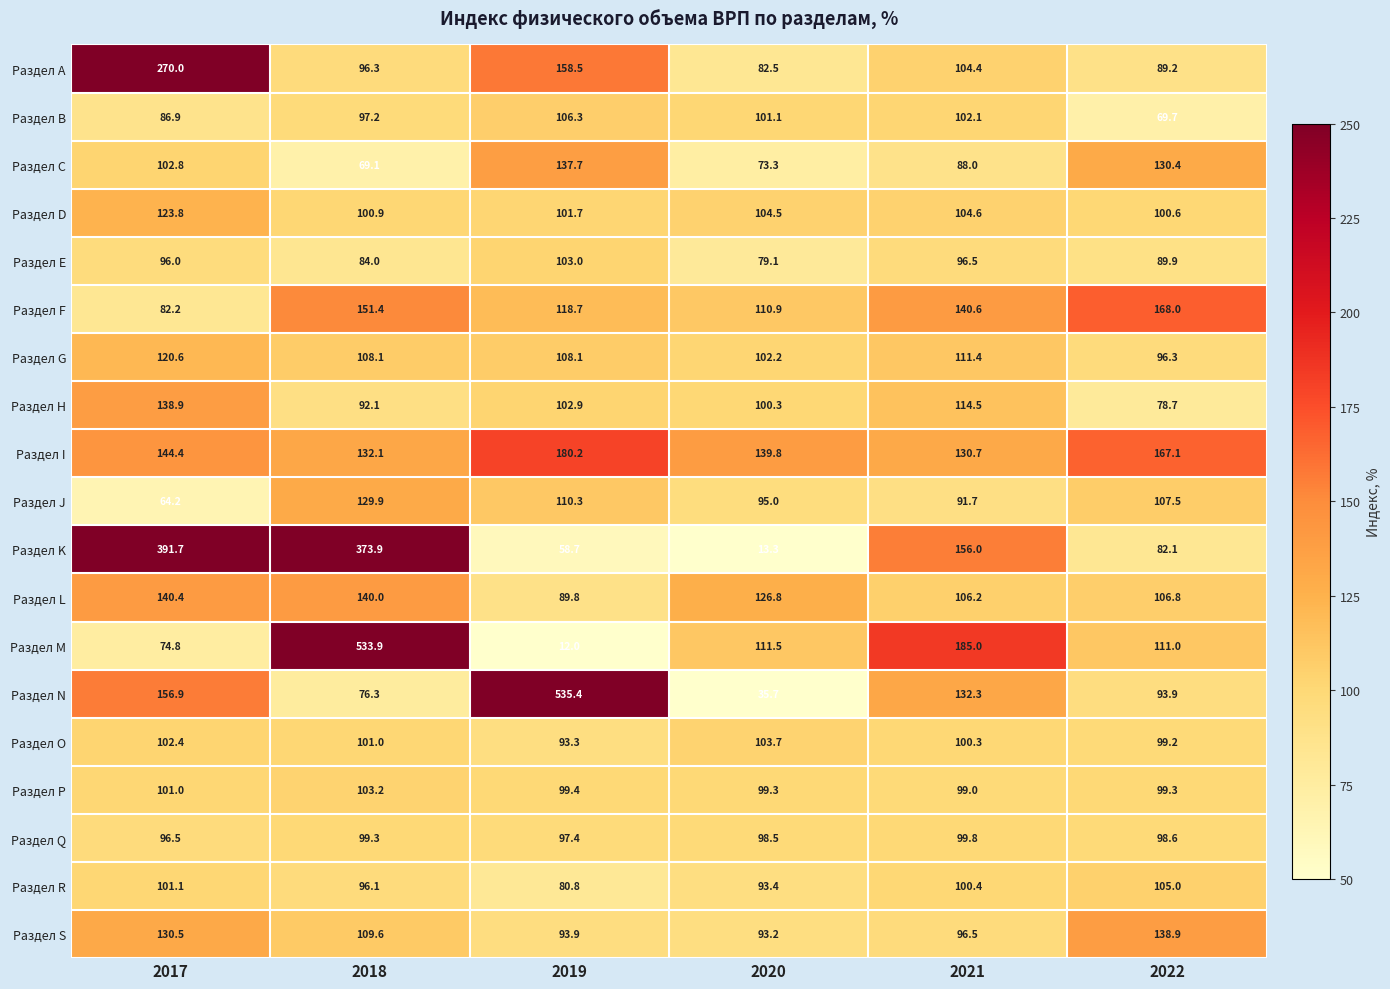

What is the difference between the Раздел S values at 2018 and 2021?

13.1